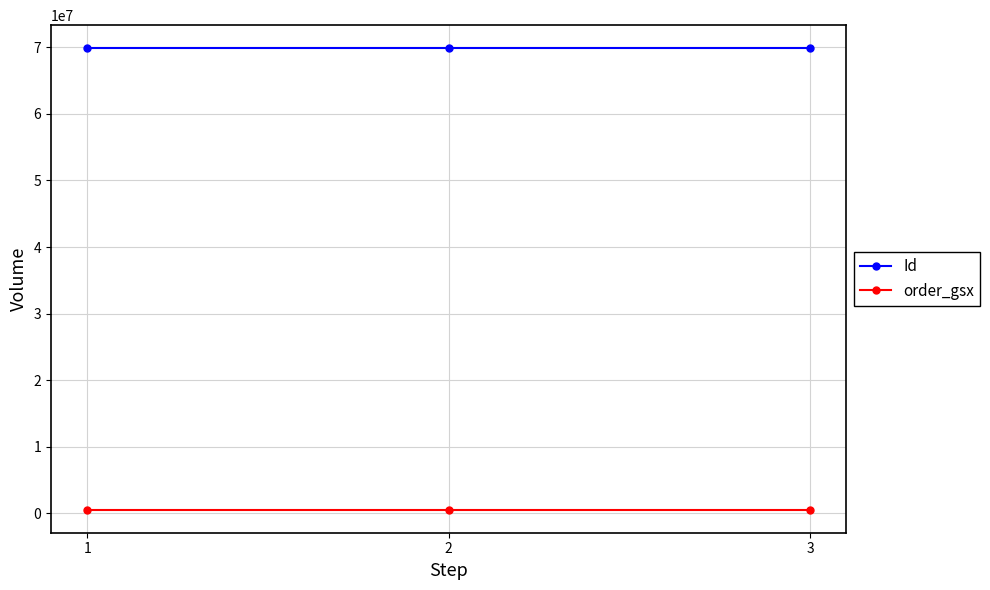

How many values in the Id series are below 69862215?

1